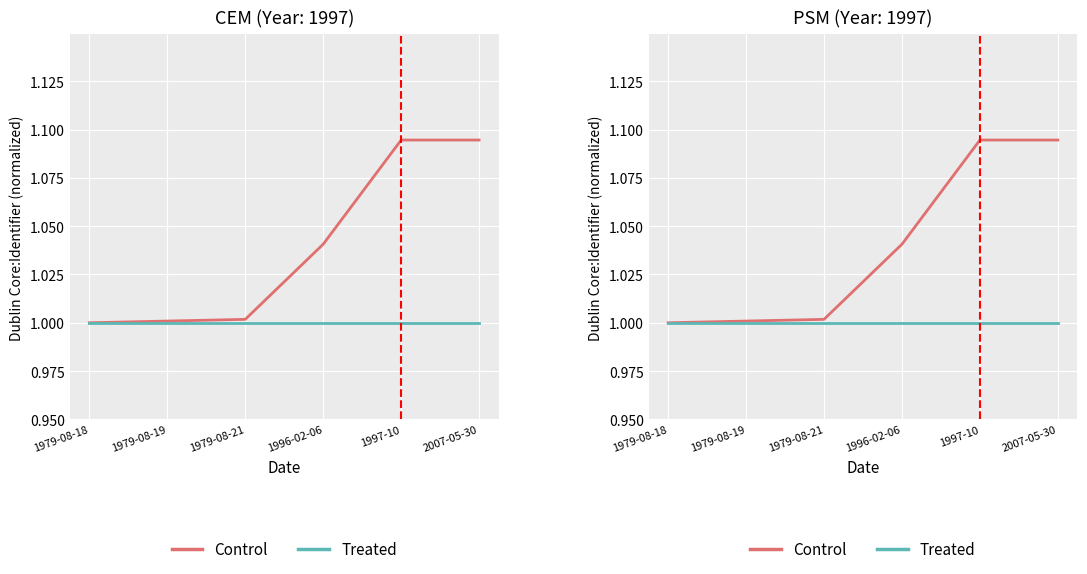

What value does the Treated series have at 1997-10?

1.0